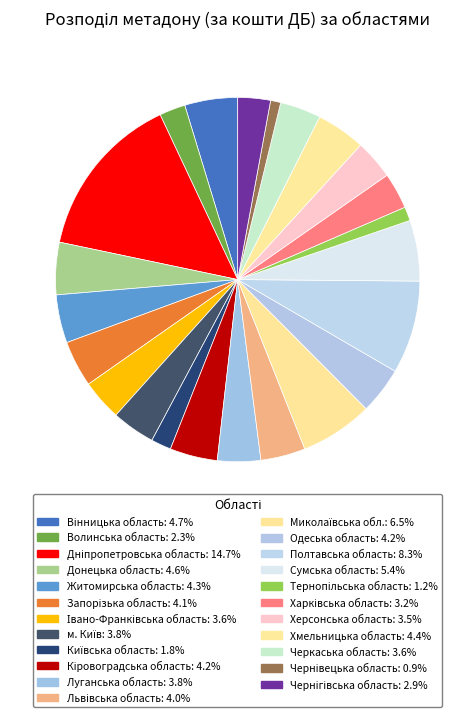

Between Київська область and Чернівецька область, which is larger?

Київська область